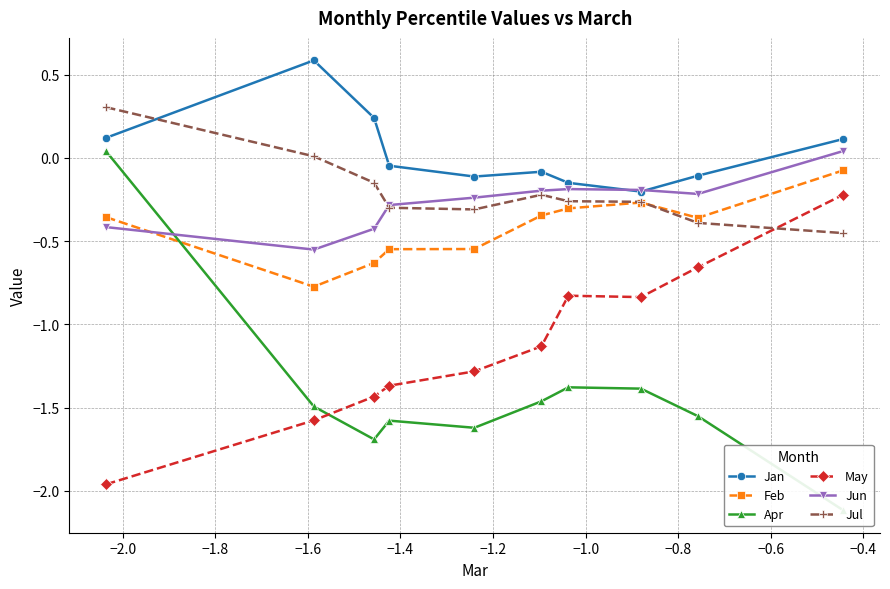

True or false: May and Jul cross at least once.

True